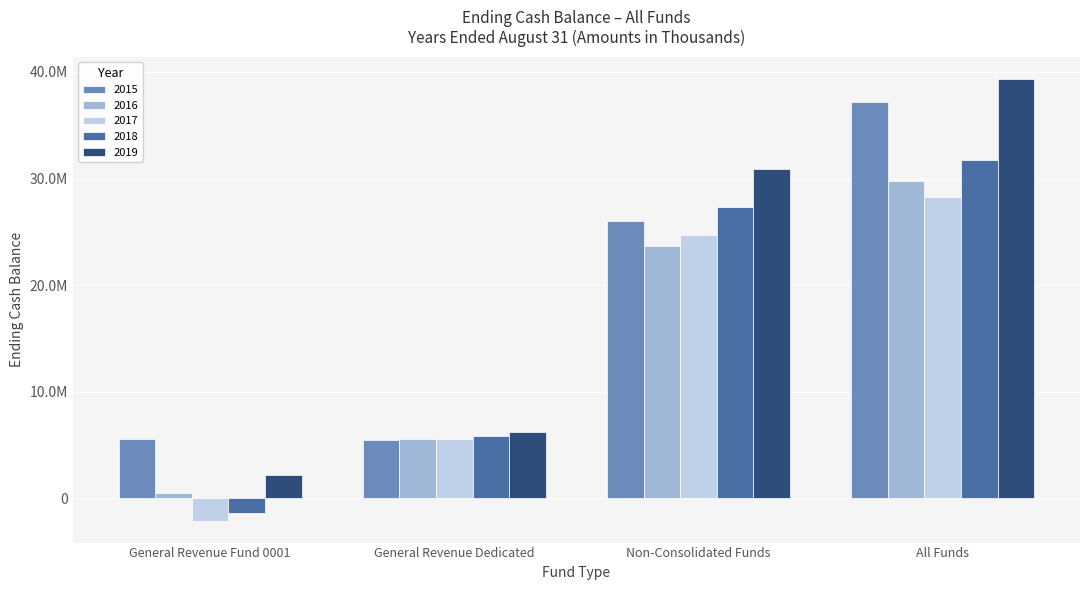

Reading right to left, extract all data points from this chart.

2015: 37163055.0	26043505.6	5511598.7	5607950.2
2016: 29813738.0	23711508.0	5577372.3	524858.3
2017: 28226558.2	24717194.5	5589528.7	-2080165.0
2018: 31779565.3	27306669.8	5851179.9	-1378284.5
2019: 39355520.5	30942745.6	6200274.7	2212500.2